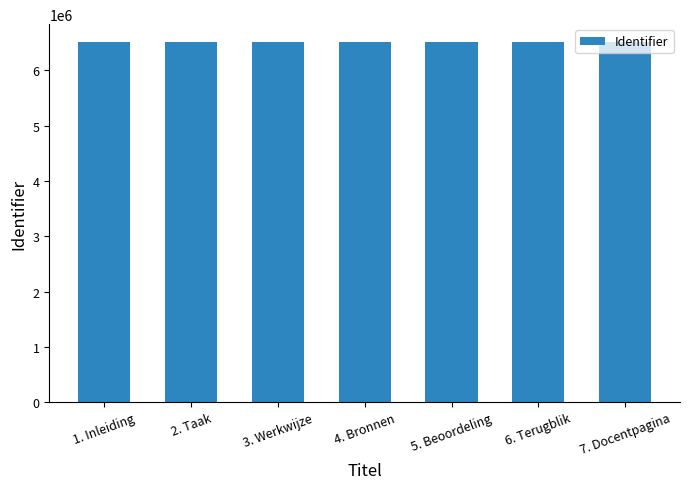

What is the change in value from 4. Bronnen to 5. Beoordeling?

+2